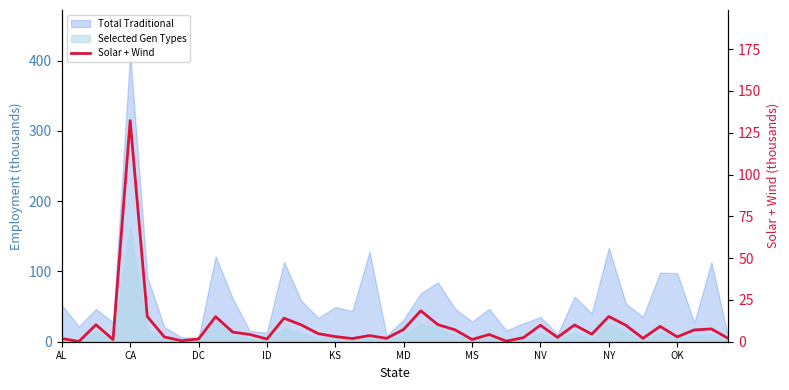

What is the maximum value shown in the chart?

132.3